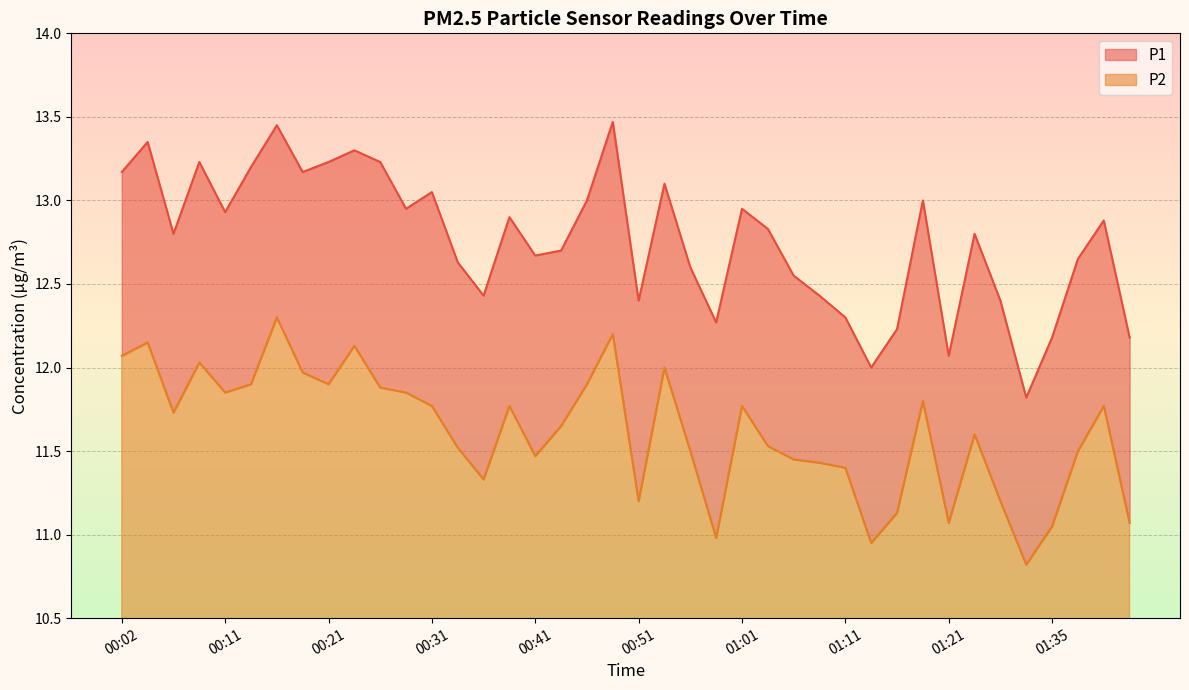

Does the chart display data point markers on the line(s)?

No